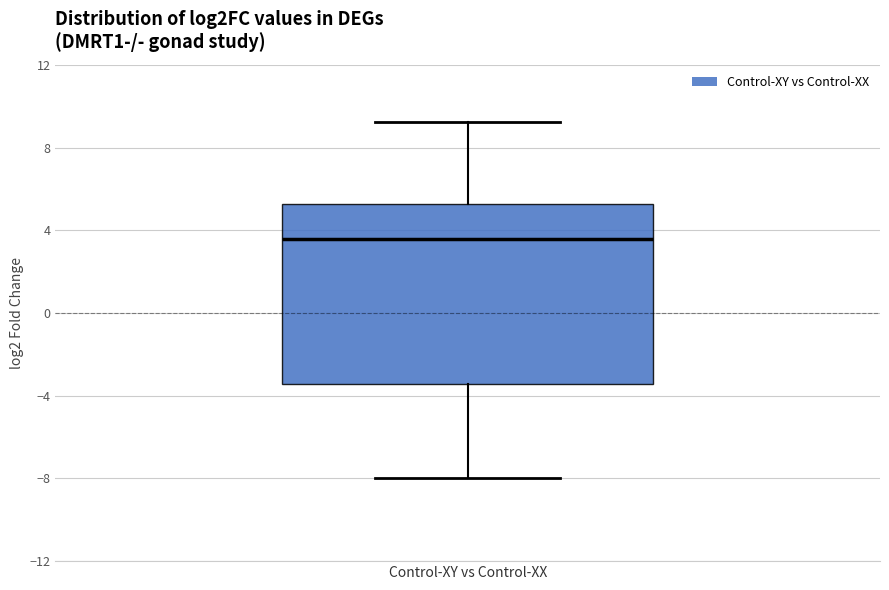

Where is the upper edge of the box for Control-XY vs Control-XX on the y-axis? The values are not printed on the chart, so give them approximately, as read against the axis.

5.5